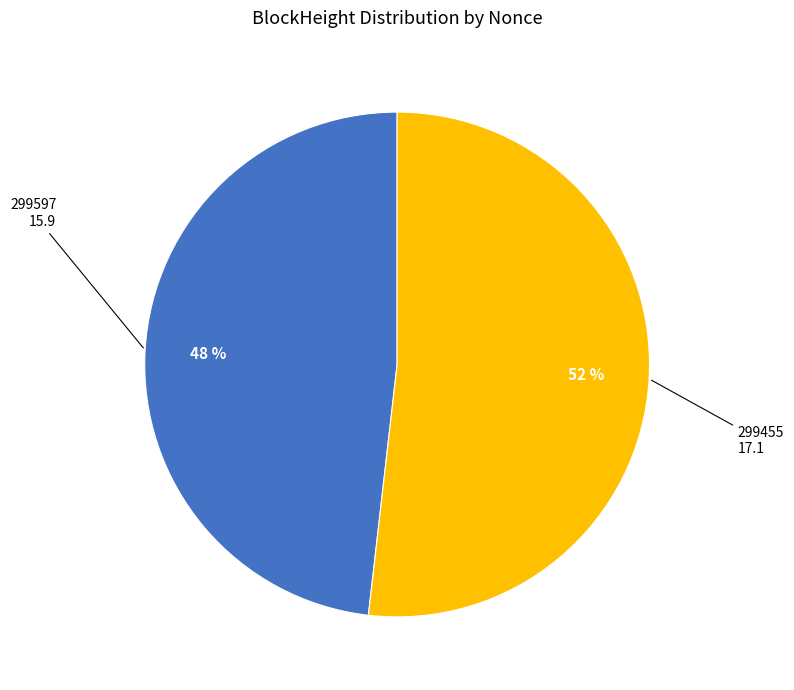

Is there a majority slice in this chart?

Yes